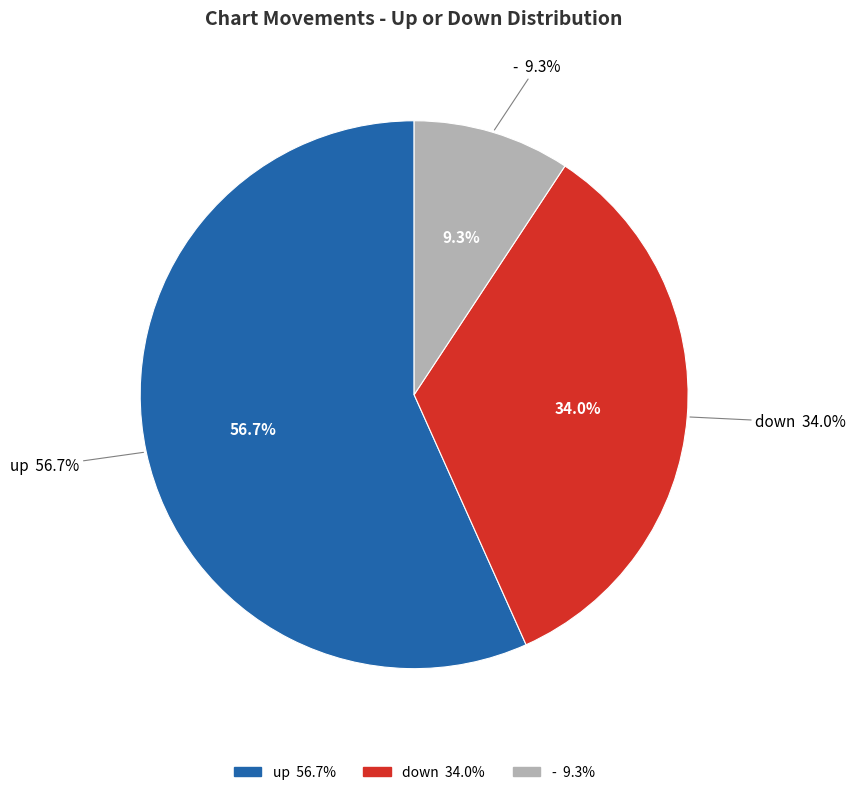

Which has a higher value, - or down?

down